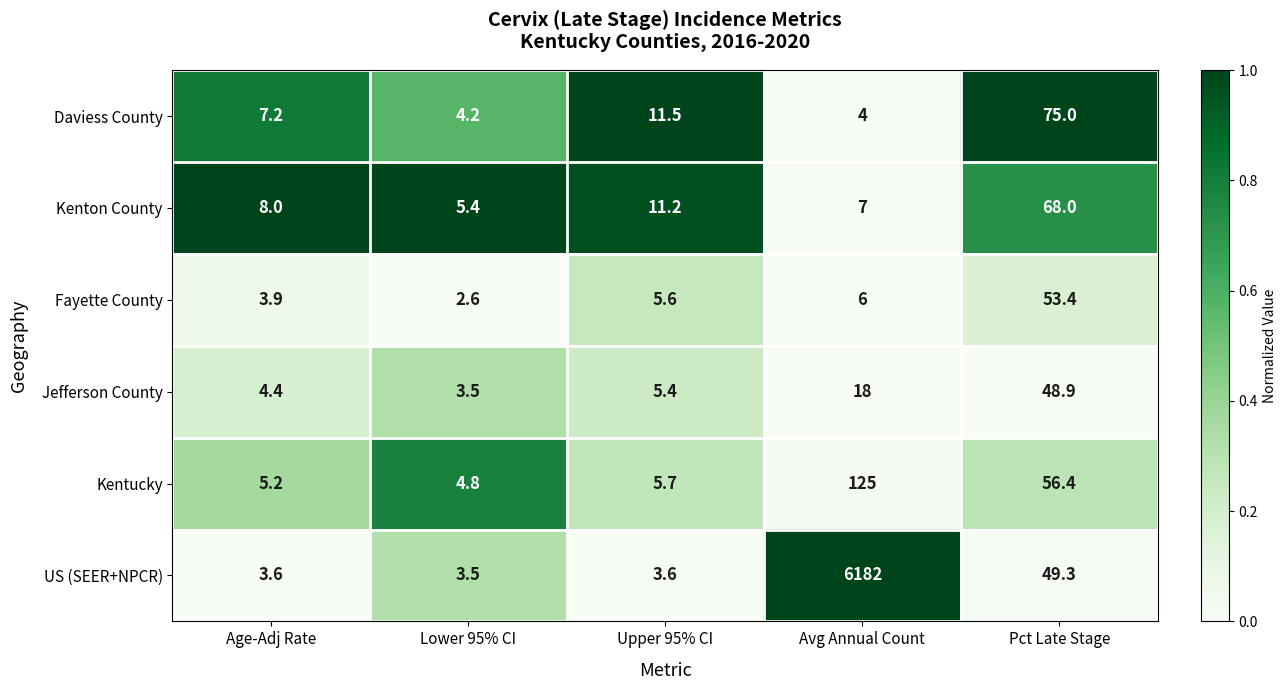

Between Age-Adj Rate and Lower 95% CI, which series saw the biggest shift?

Daviess County